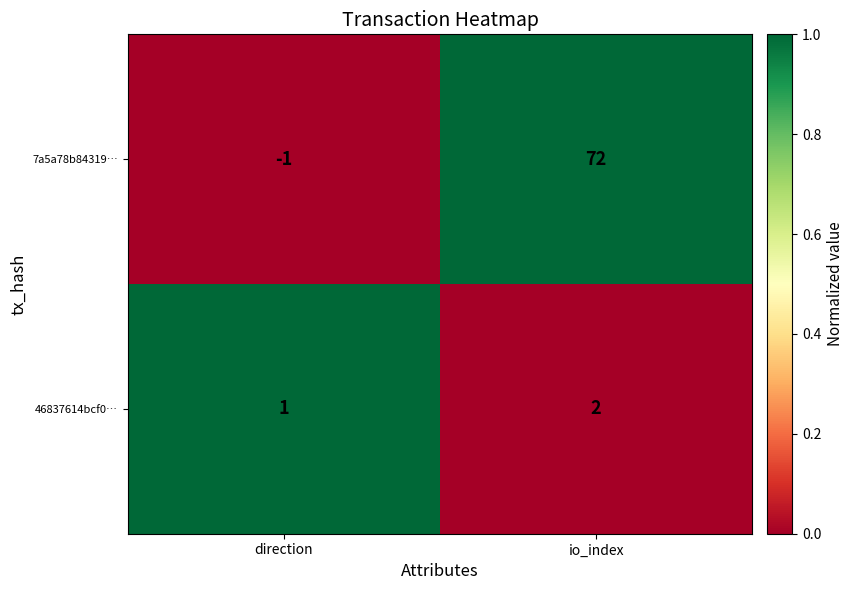

Reading left to right, transcribe all the data shown in this chart.

7a5a78b84319…: -1	72
46837614bcf0…: 1	2